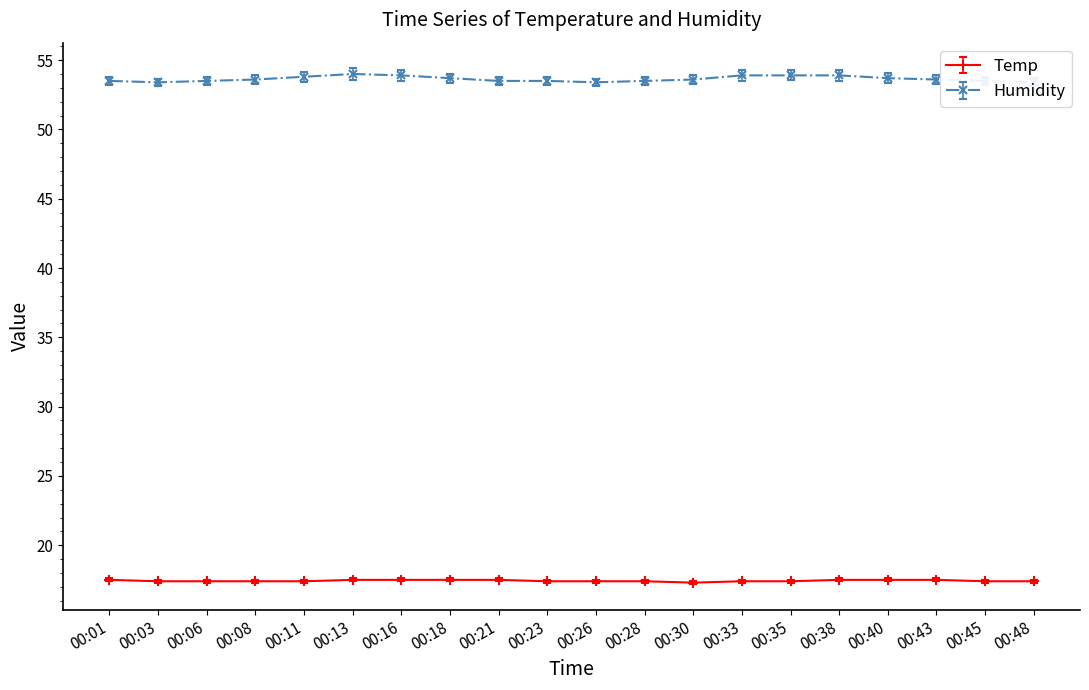

True or false: Temp has a value of 23.1 at 00:08.

False